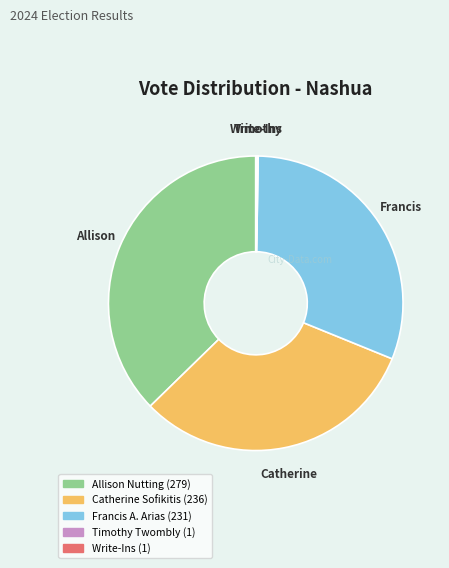

Is there a majority slice in this chart?

No